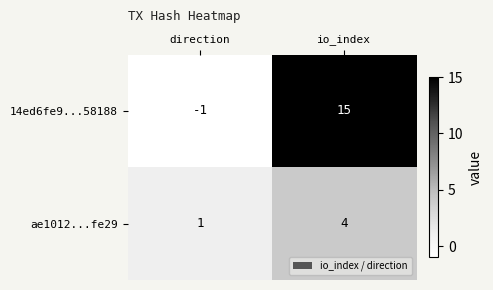

At which label is ae1012...fe29 closest to 2?

direction